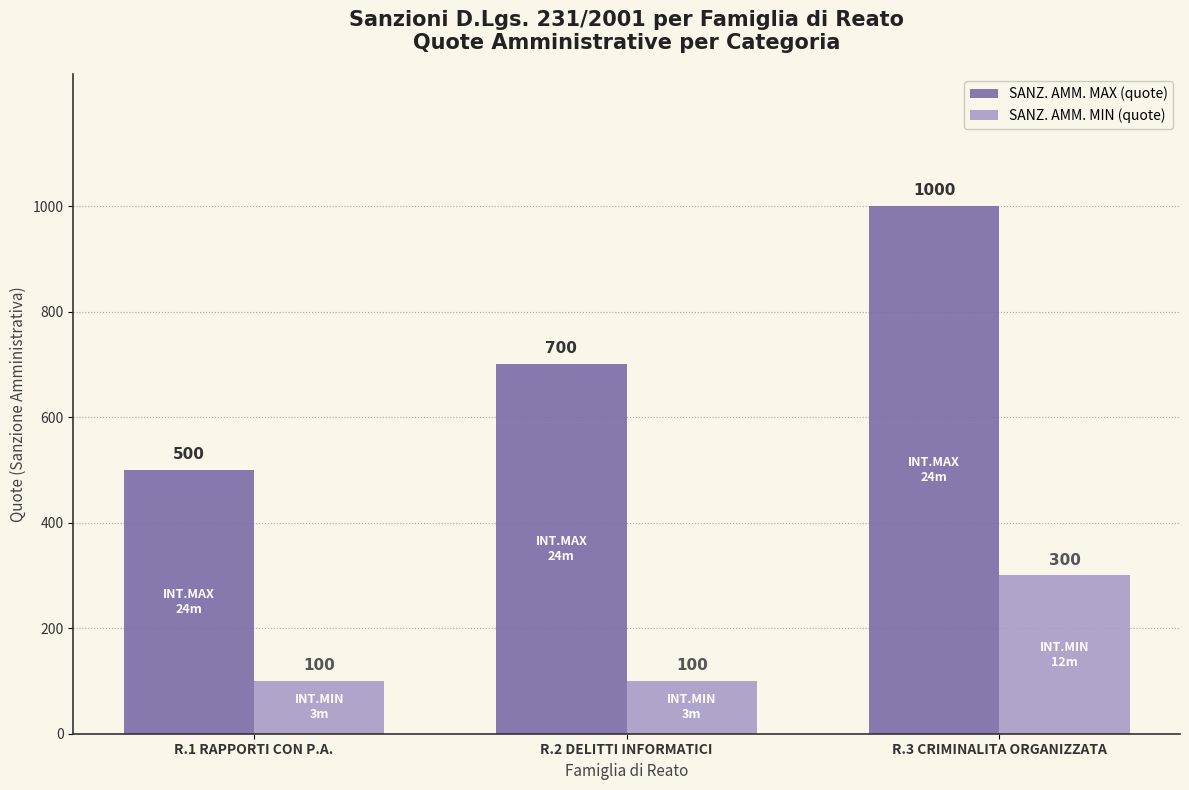

Which series has the largest range (max minus min)?

SANZ. AMM. MAX (quote)